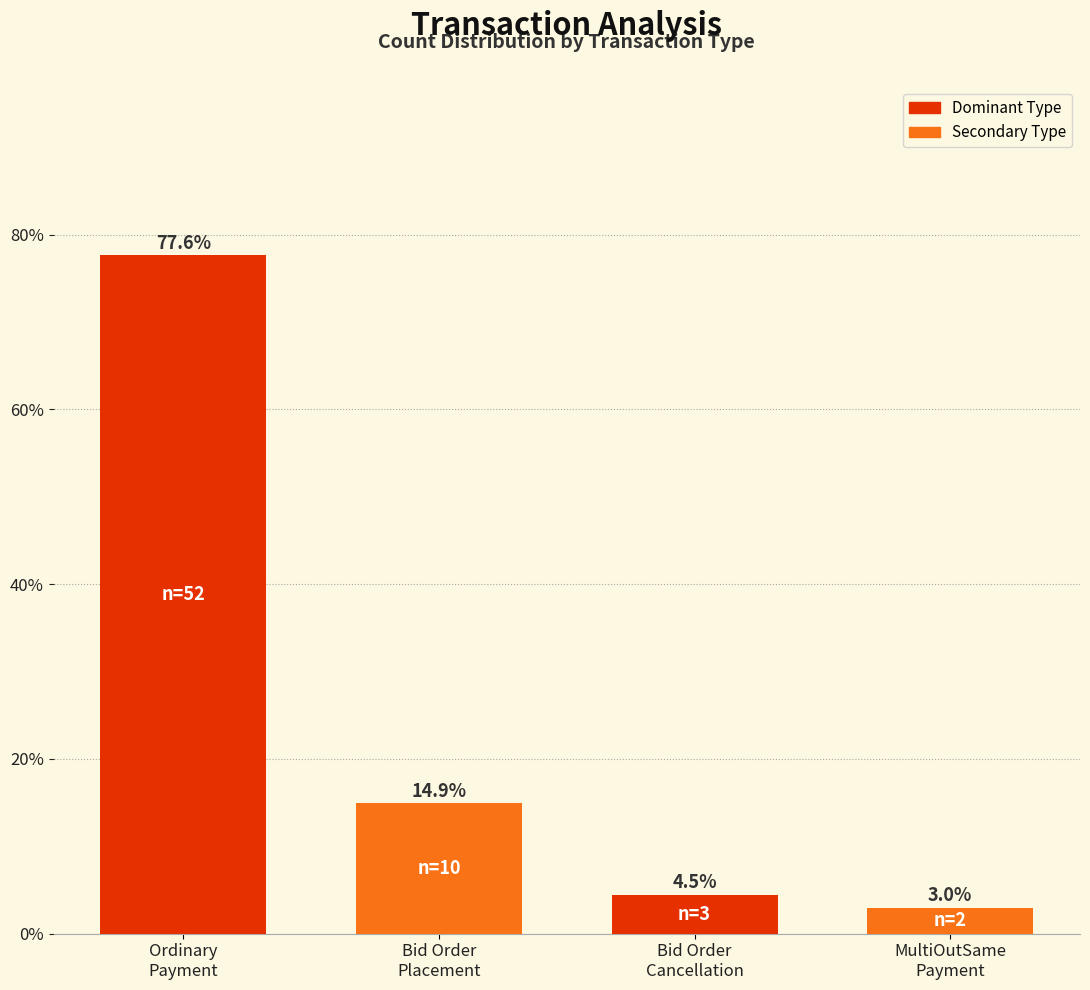

What is the smallest value displayed?

3.0